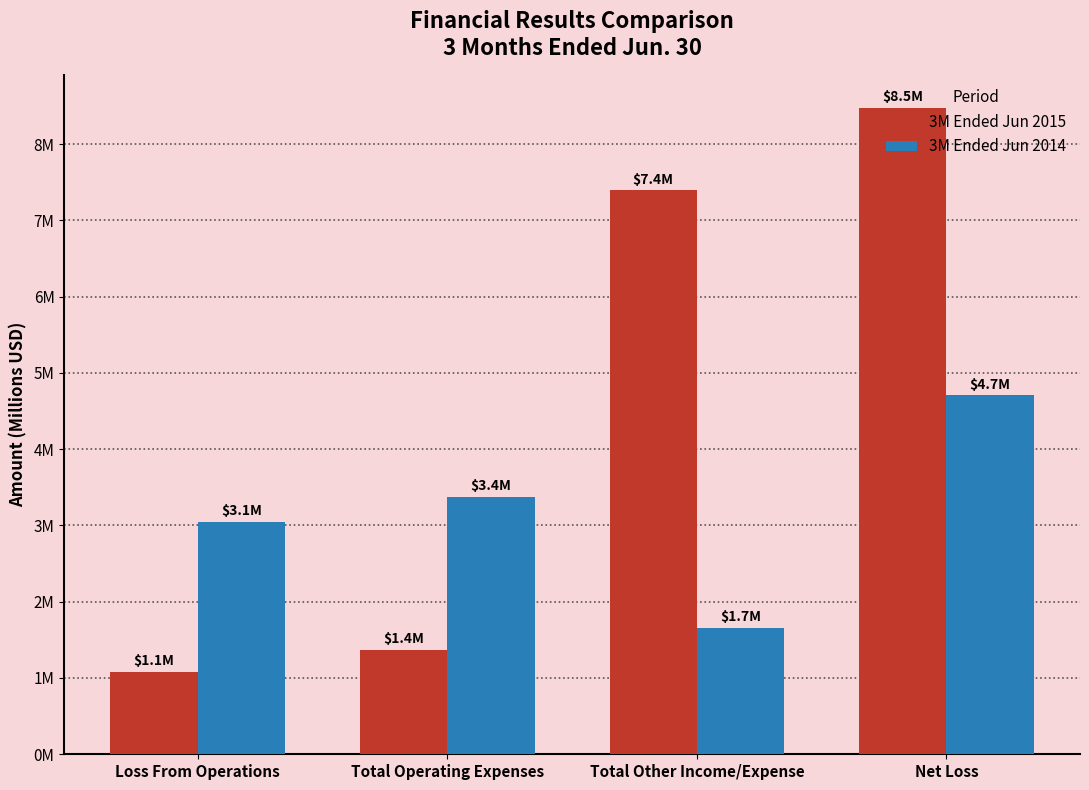

Is it true that 3M Ended Jun 2014 equals 3.1 at Loss From Operations?

True